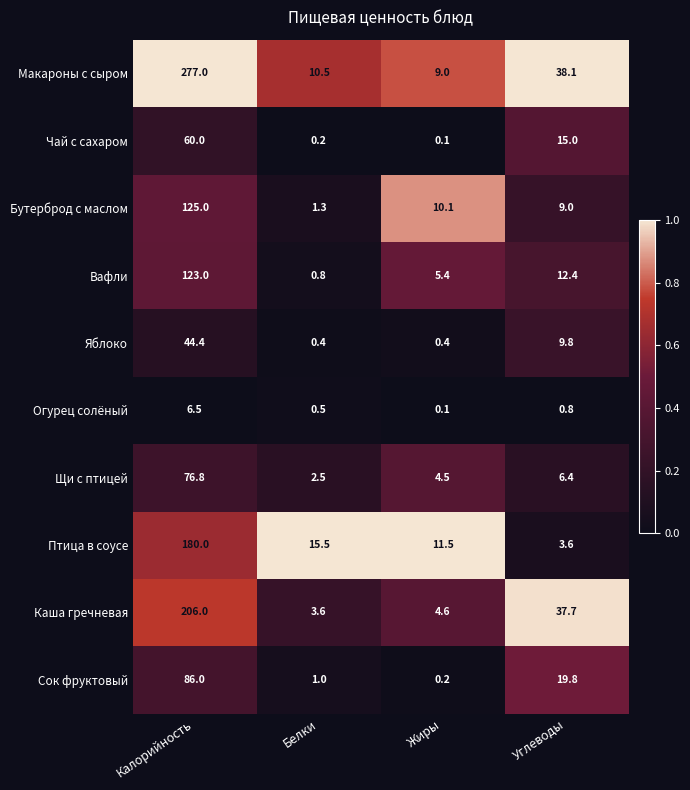

What is the sum of all Каша гречневая values?

251.9